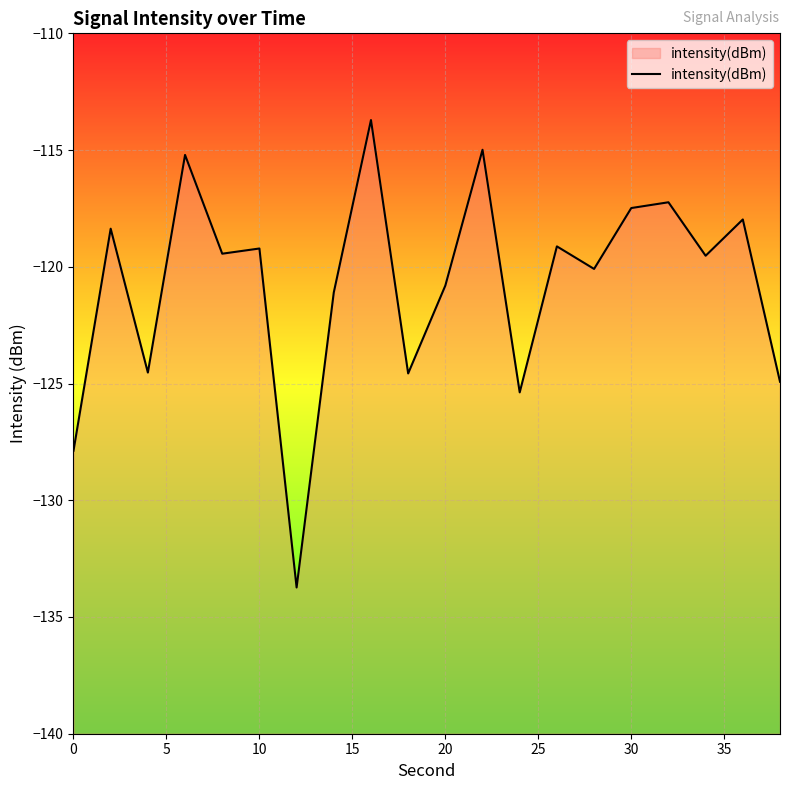

What is the greatest value displayed?

-113.7